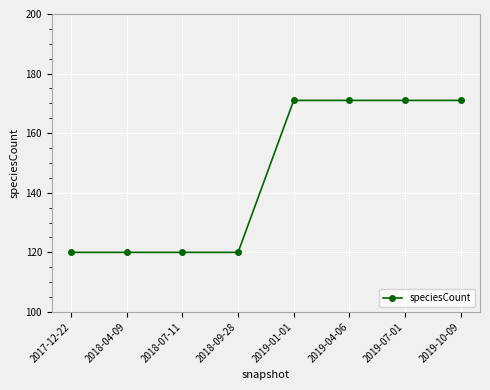

What is the average value?

146